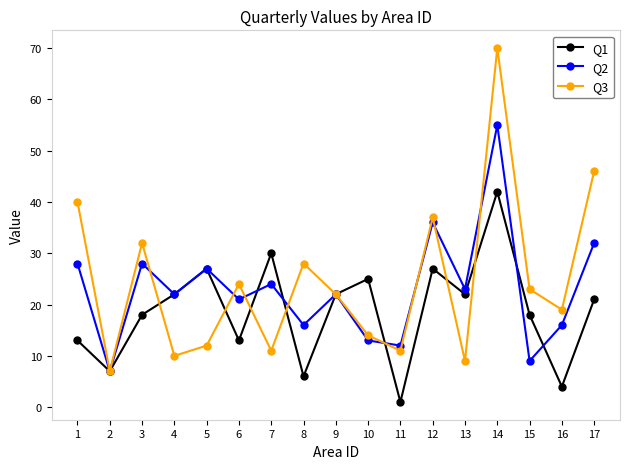

Between 1 and 11, which series saw the biggest shift?

Q3